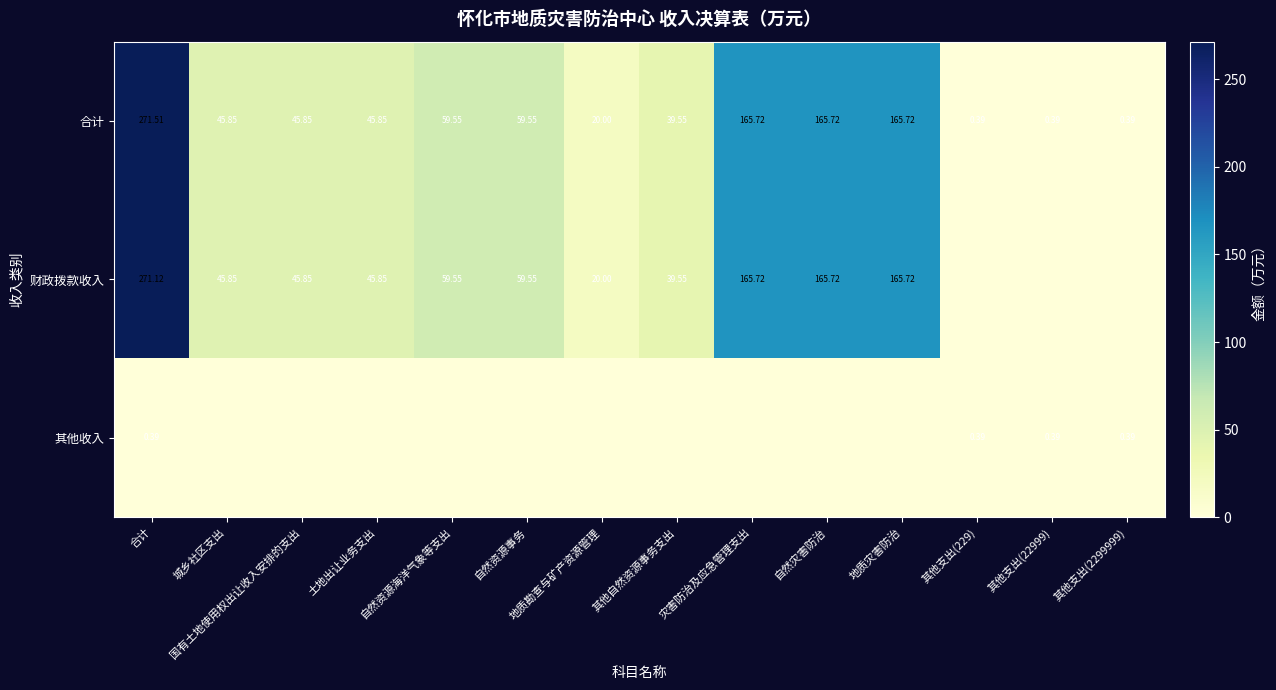

Between 城乡社区支出 and 地质勘查与矿产资源管理, which series saw the biggest shift?

合计